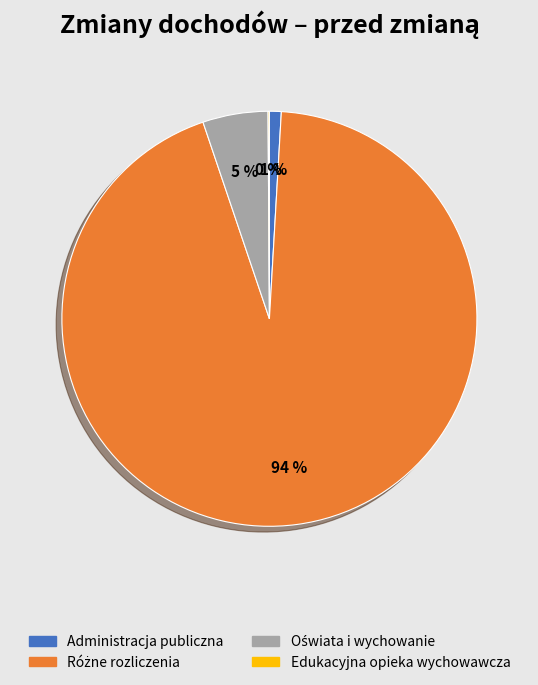

To the nearest percent, what portion does Administracja publiczna represent?

1%